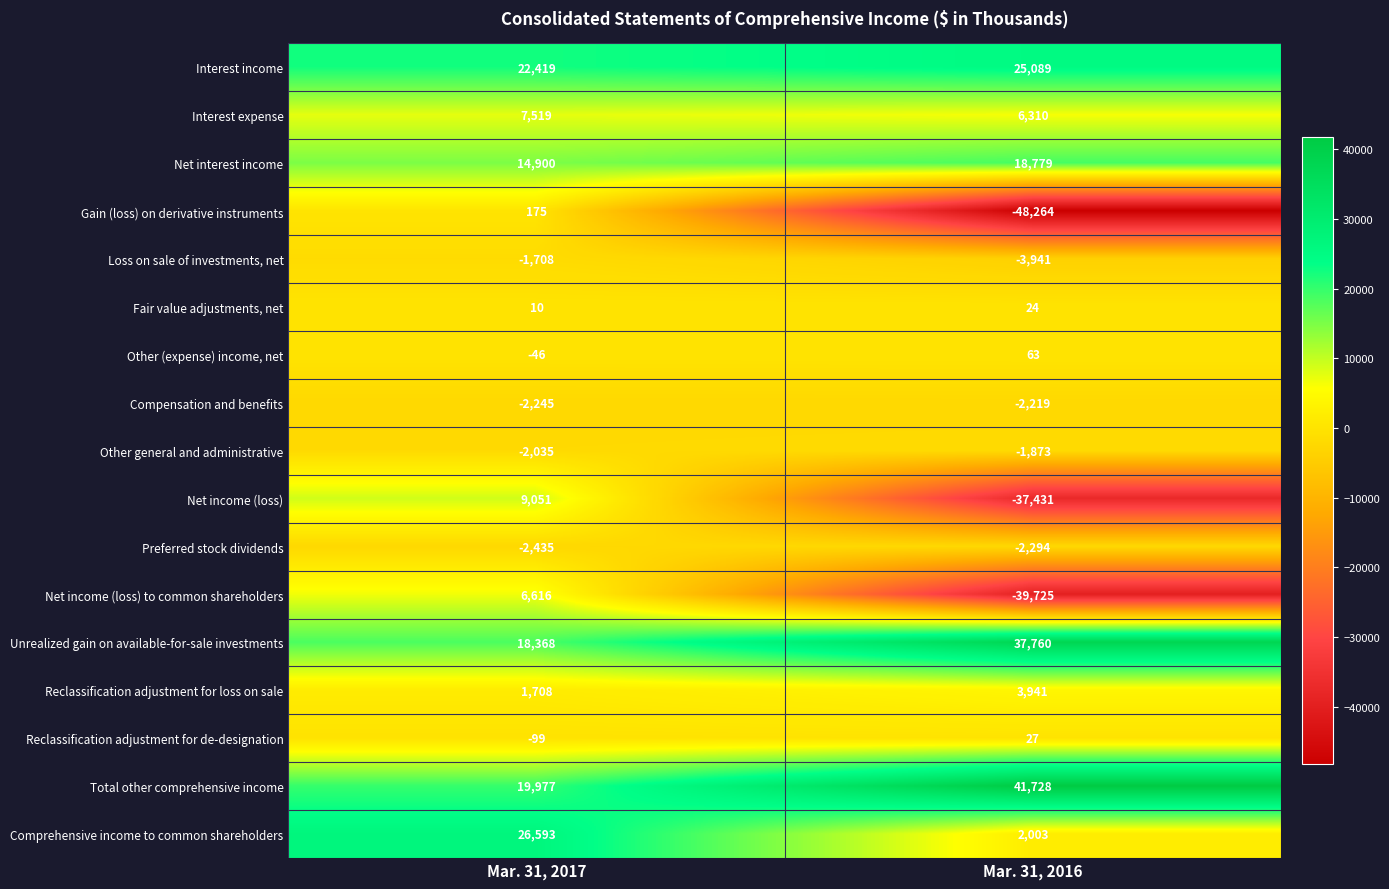

Which label corresponds to the smallest value in the chart?

Mar. 31, 2016